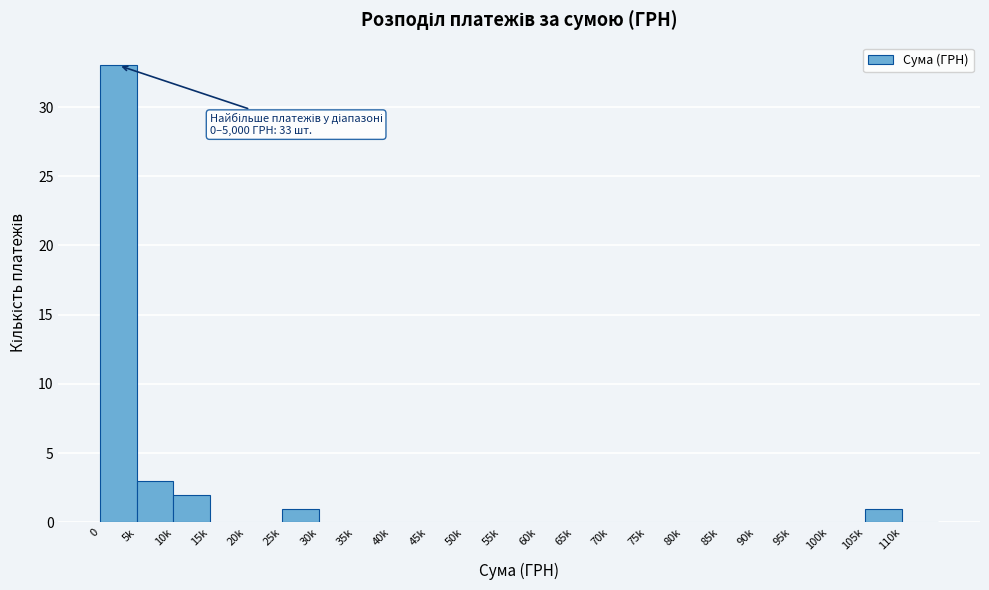

Reading left to right, extract all data points from this chart.

0=33	5k=3	10k=2	15k=0	20k=0	25k=1	30k=0	35k=0	40k=0	45k=0	50k=0	55k=0	60k=0	65k=0	70k=0	75k=0	80k=0	85k=0	90k=0	95k=0	100k=0	105k=1	110k=0